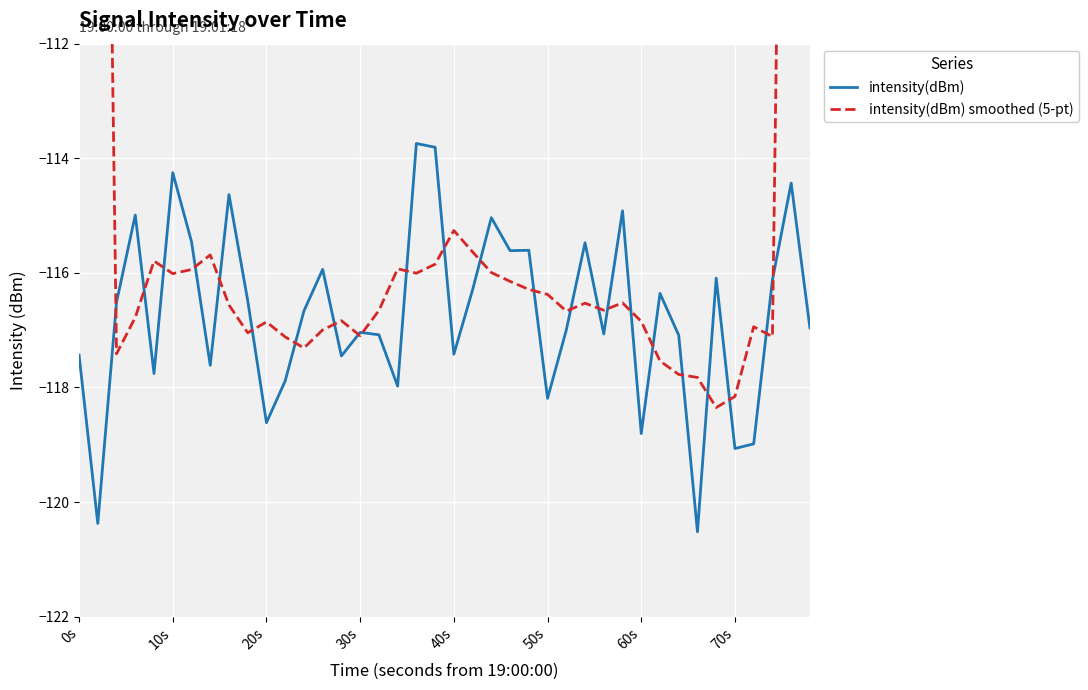

Rank the series by their average value, from lowest to highest.

intensity(dBm), intensity(dBm) smoothed (5-pt)